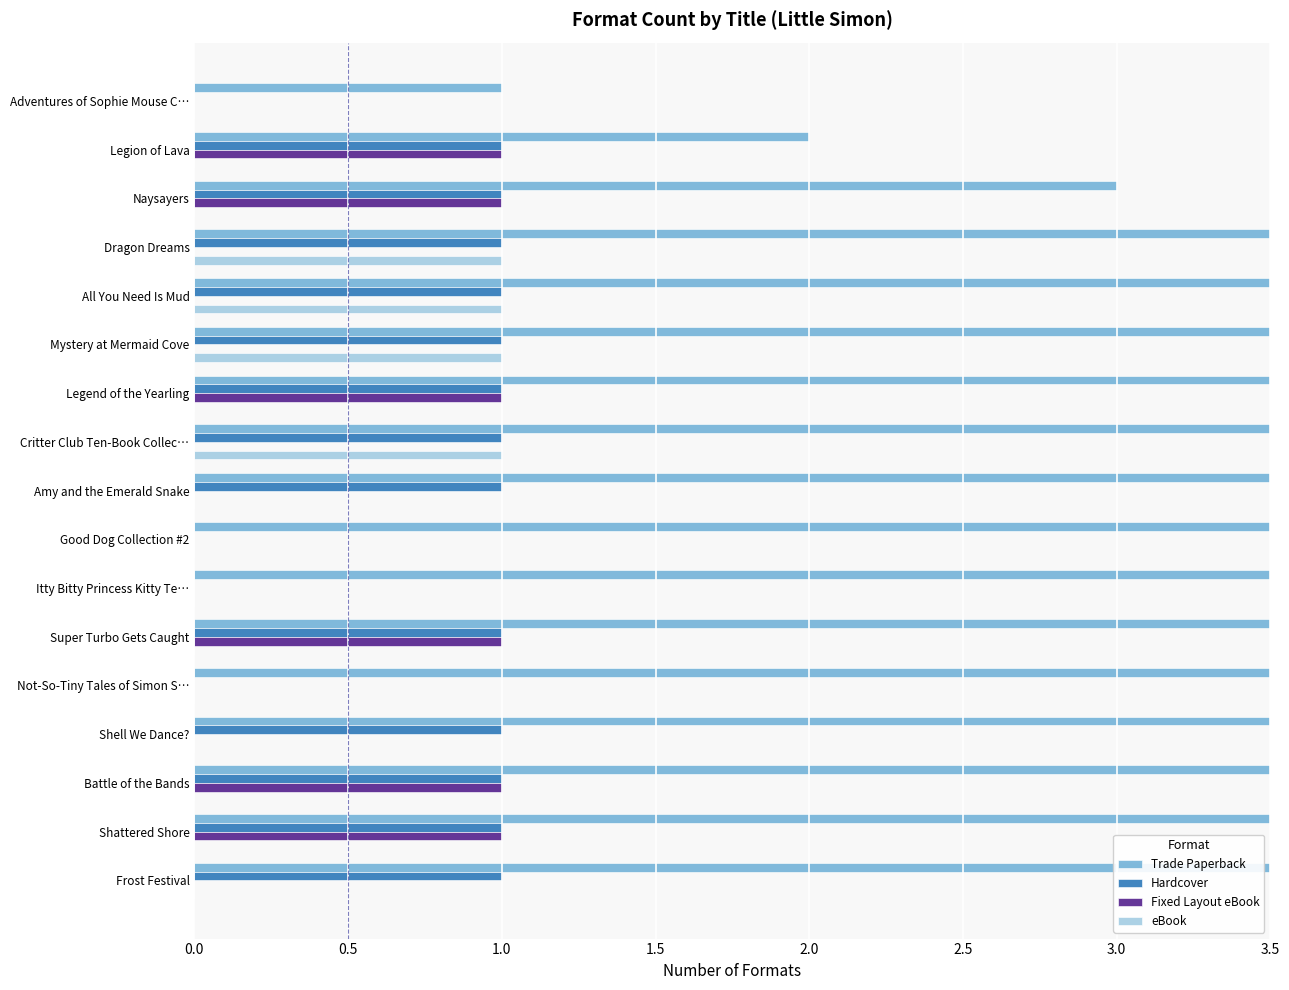

Count the number of categories in the chart.

17